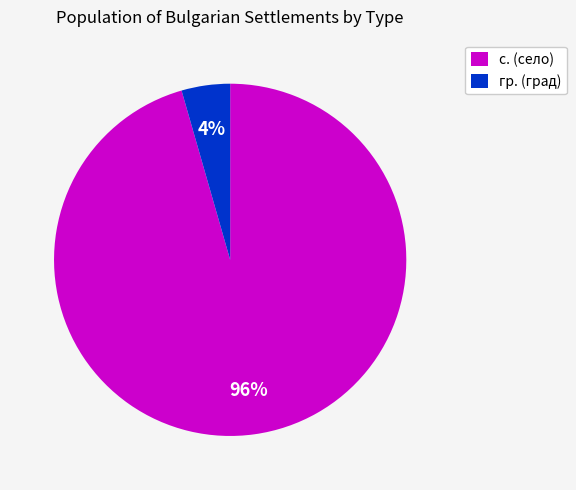

How many slices are in this pie chart?

2